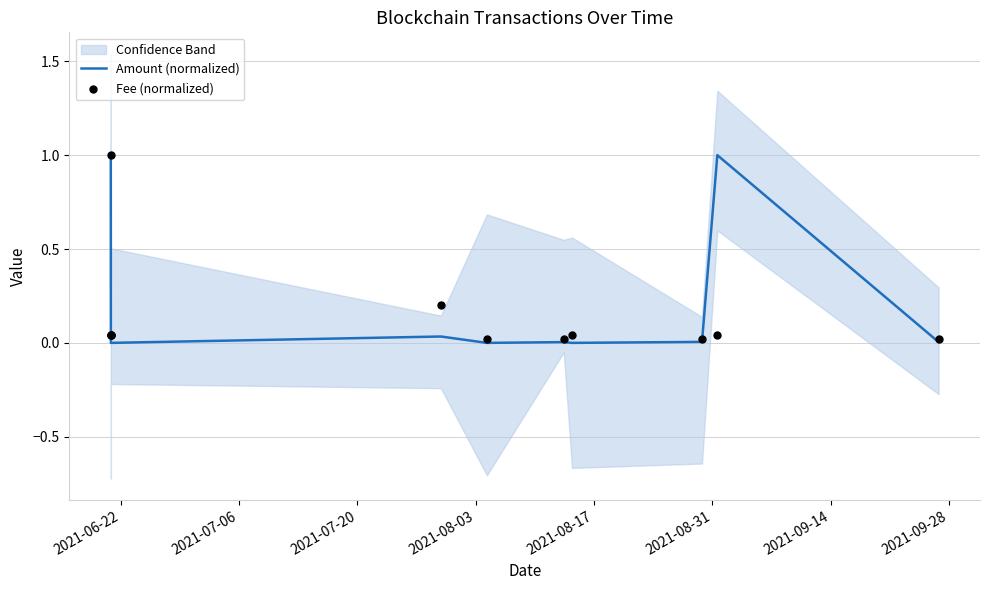

At which category is the sum across all series the highest?

2021-06-22